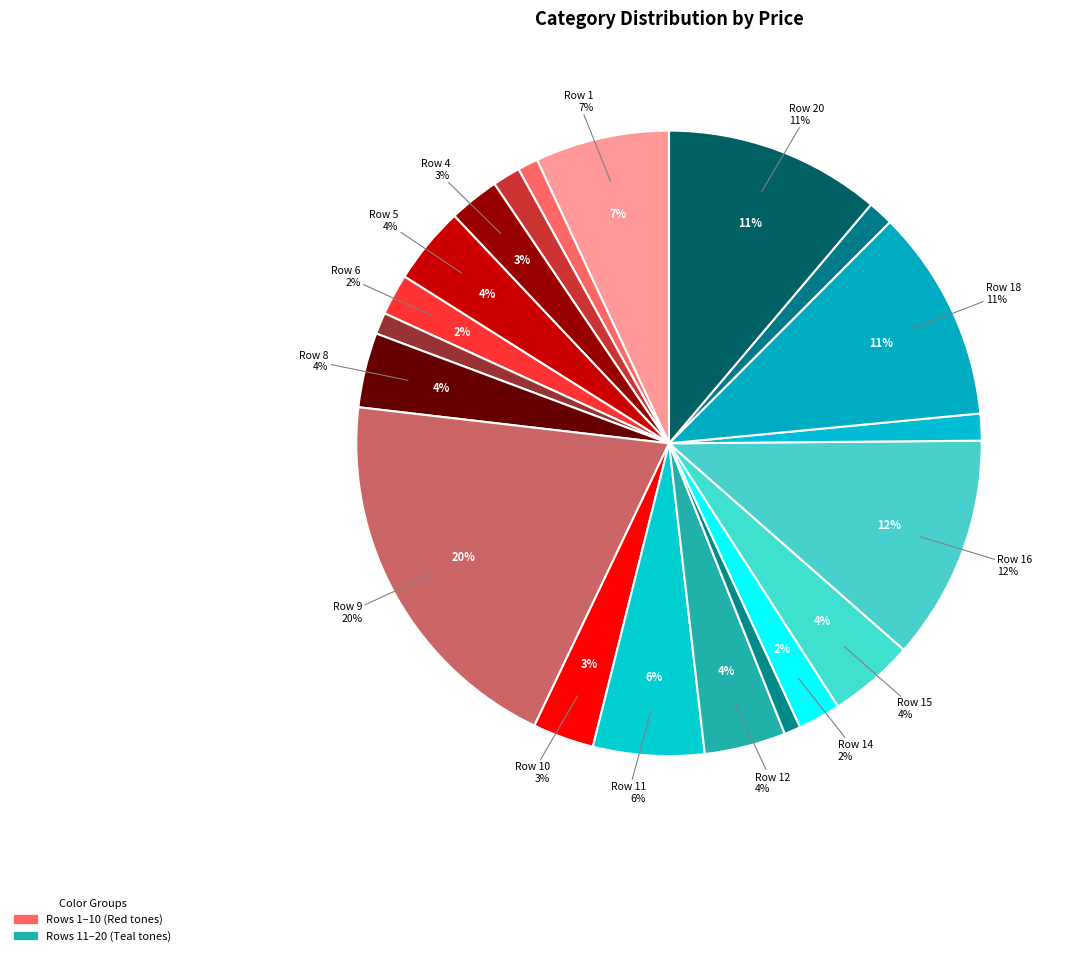

Does 112 represent more than half of the total?

No